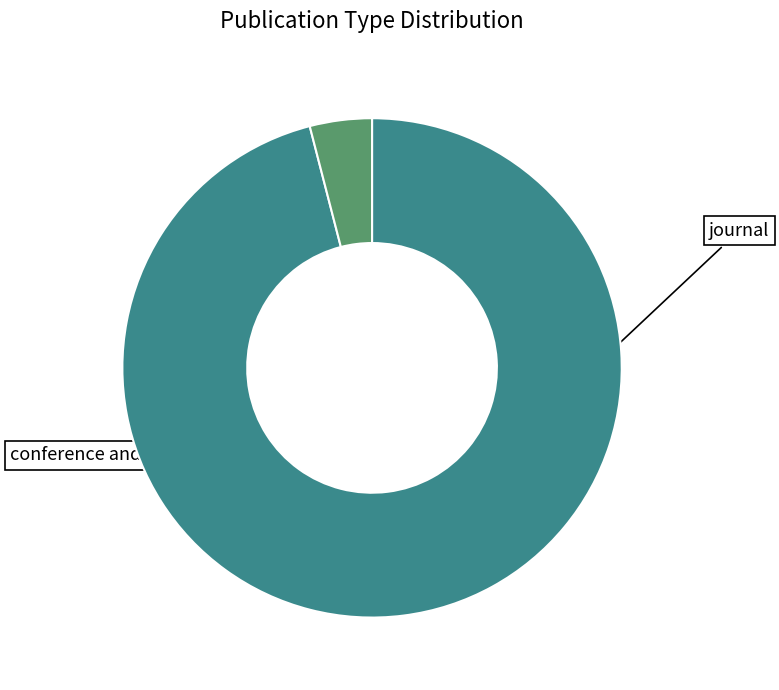

How many slices are in this pie chart?

2